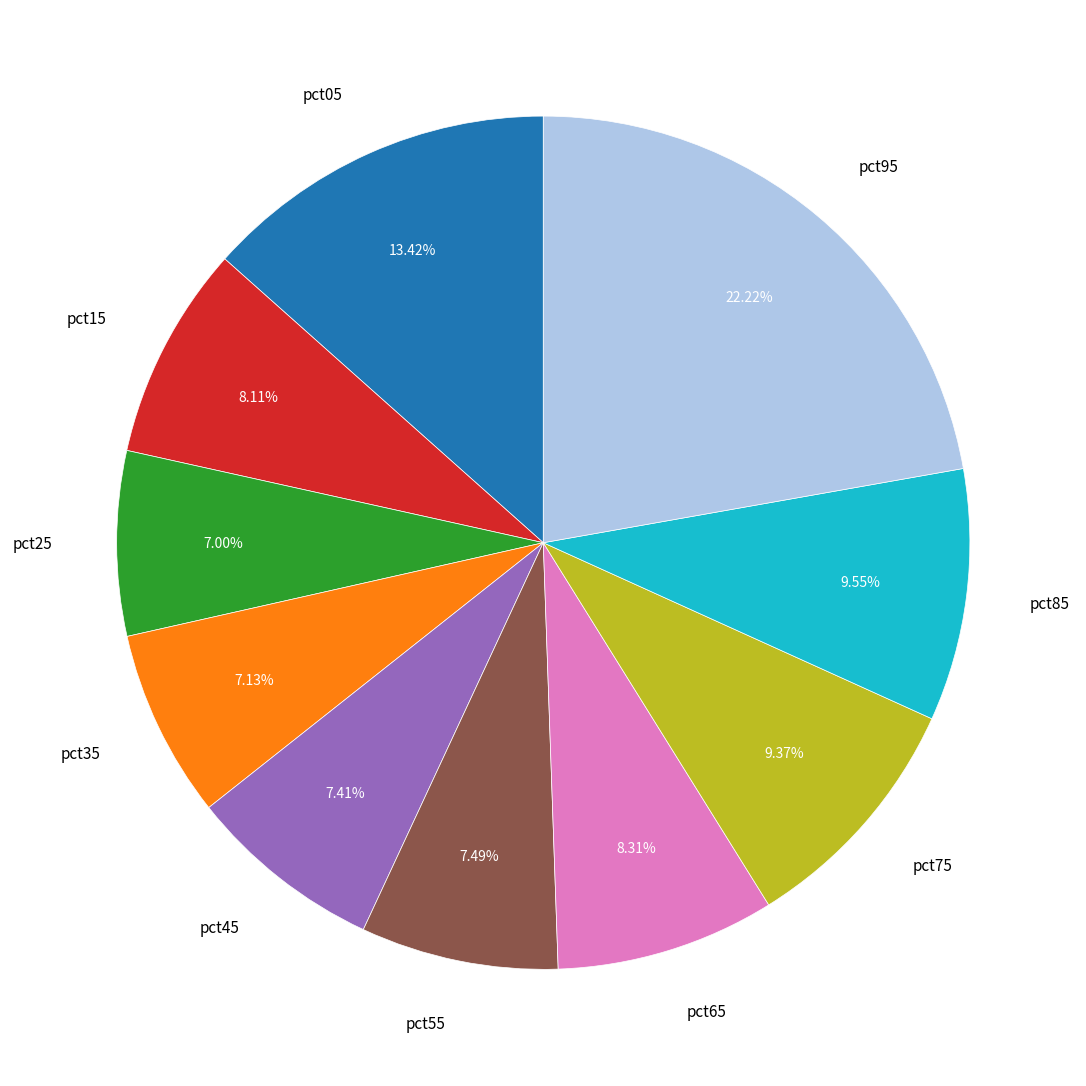

What is the largest slice in the pie chart?

pct95